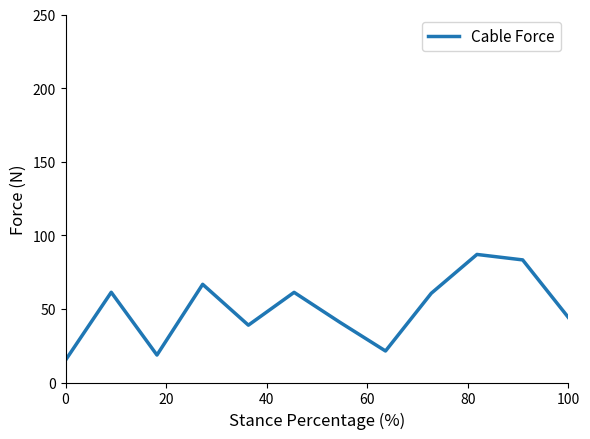

What is the difference between the maximum and minimum values?

71.8